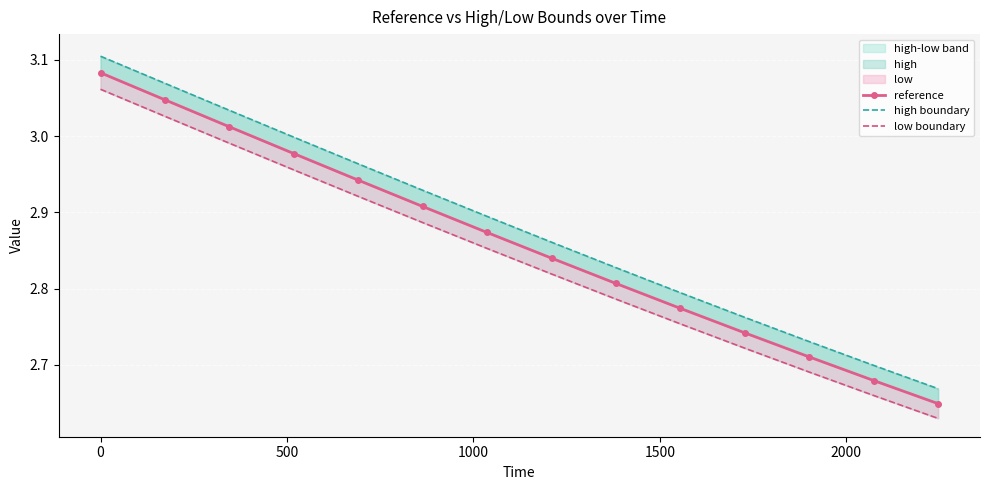

Count the number of categories in the chart.

14